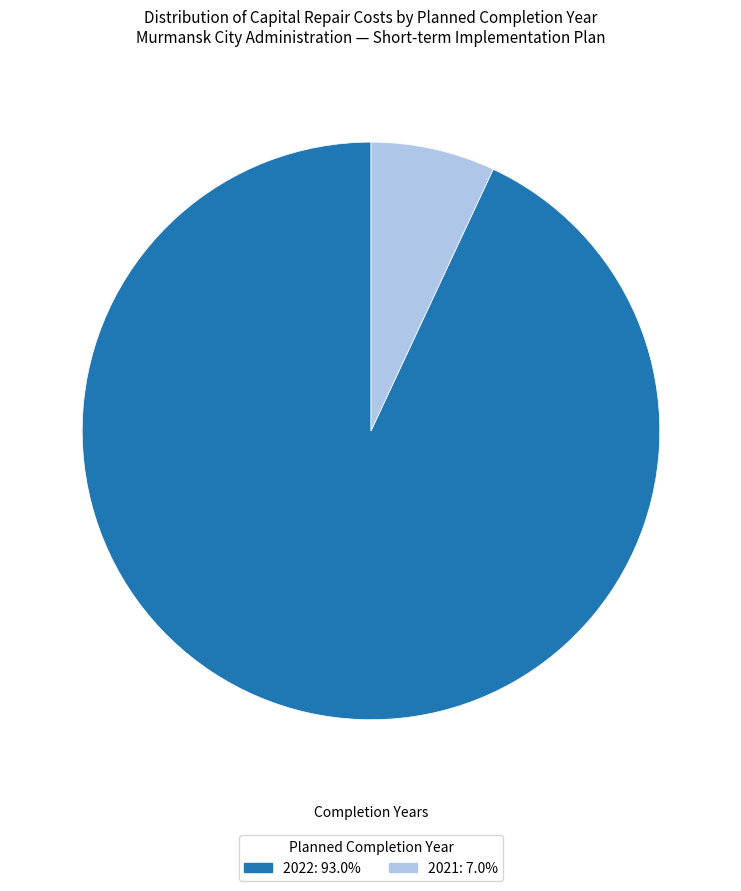

Does any single category account for the majority?

Yes